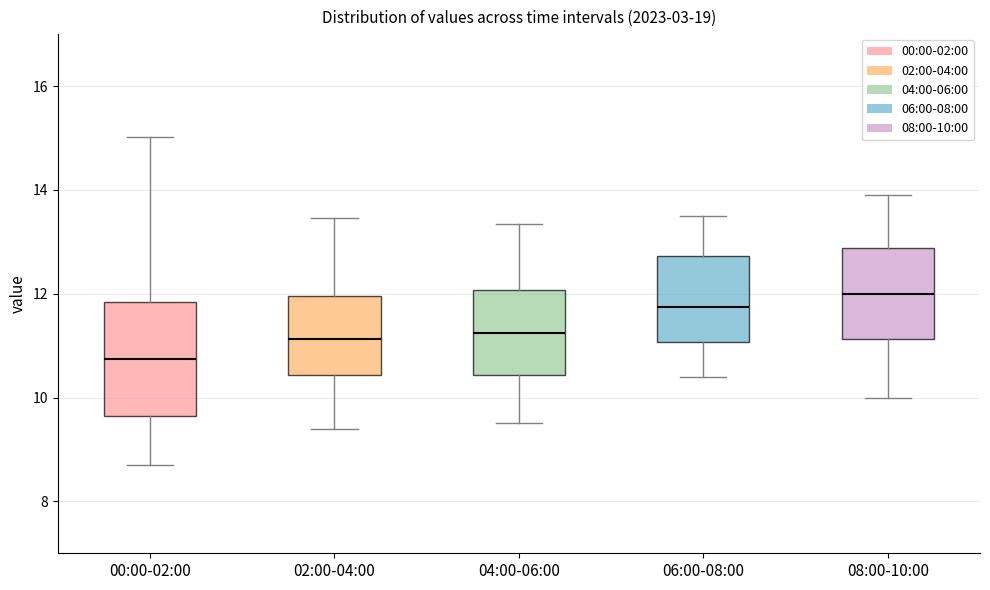

Which box's median line is the lowest?

00:00-02:00